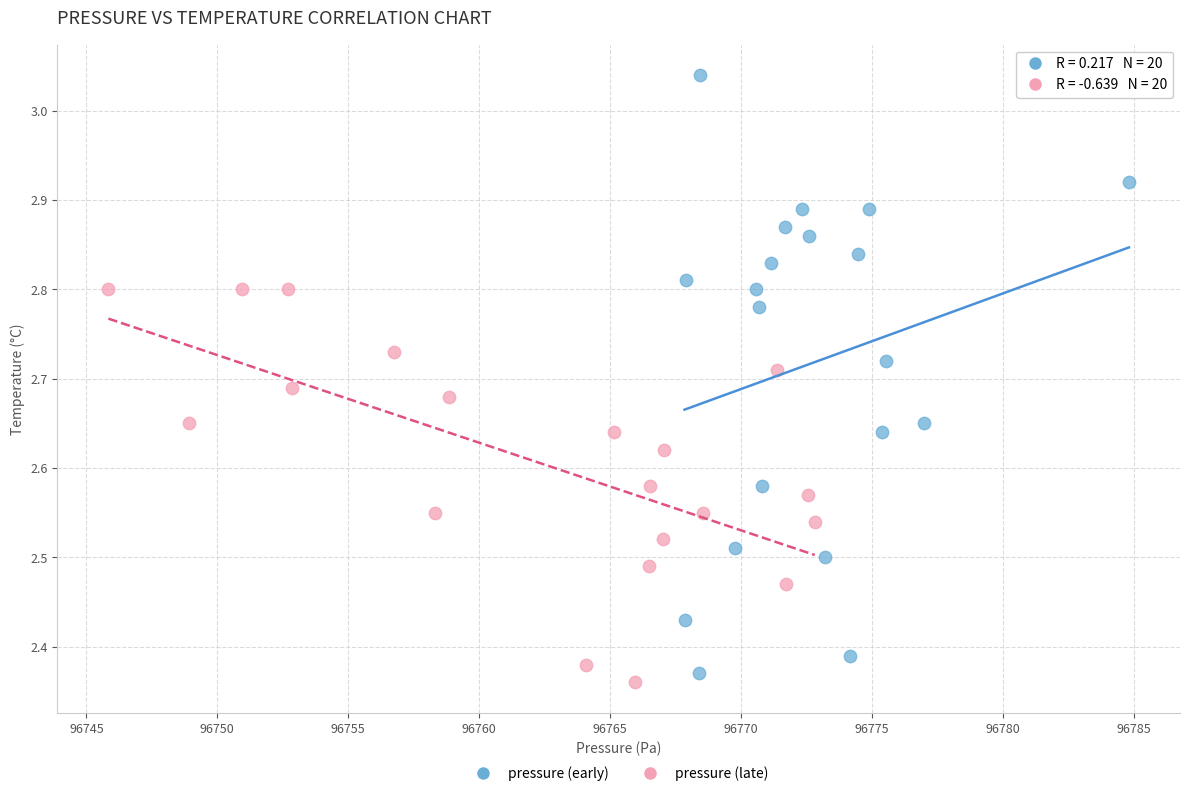

Which series reaches the maximum Y coordinate?

pressure (early)